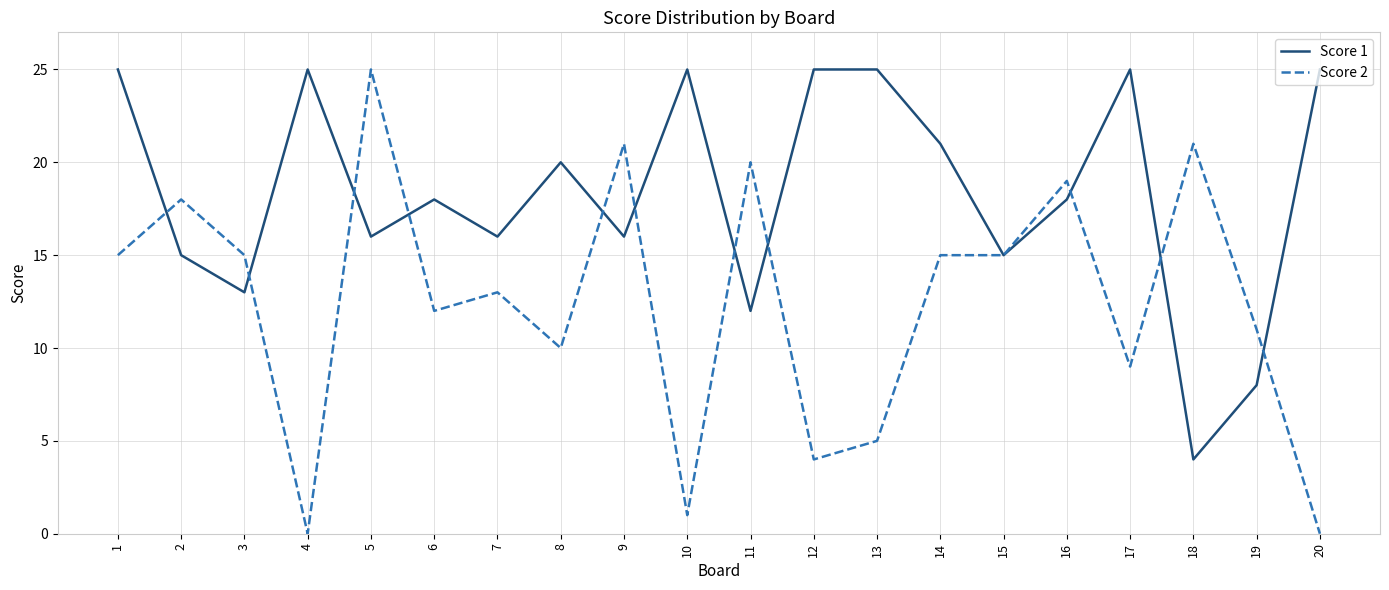

At which category does Score 2 reach its first local peak?

2